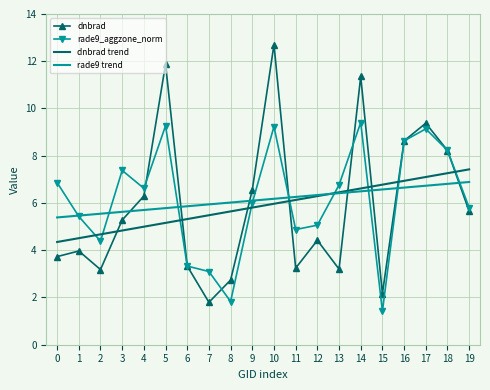

What are all the series names shown in the legend?

dnbrad, rade9_aggzone_norm, dnbrad trend, rade9 trend